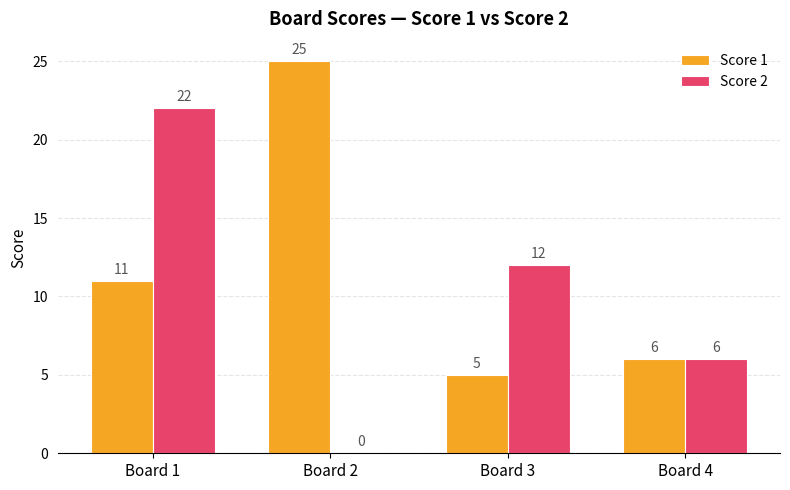

What is the total value across all series at Board 1?

33